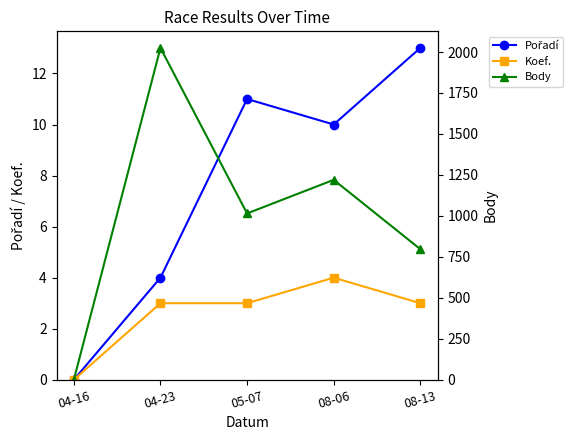

Rank the series by their maximum value, from highest to lowest.

Body, Pořadí, Koef.